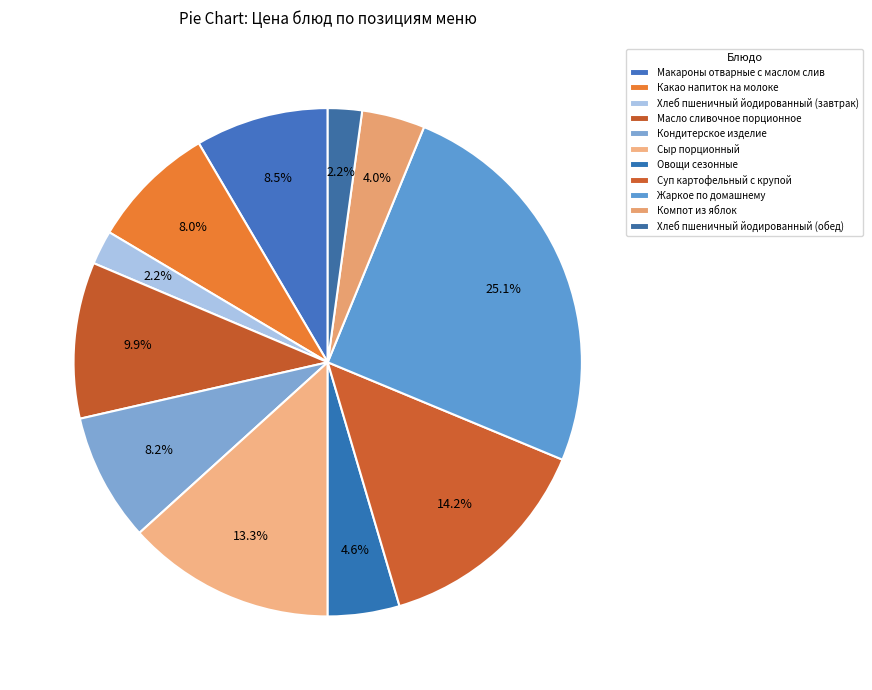

Combined, what portion of the pie is Хлеб пшеничный йодированный (завтрак) and Макароны отварные с маслом слив?

10.6%